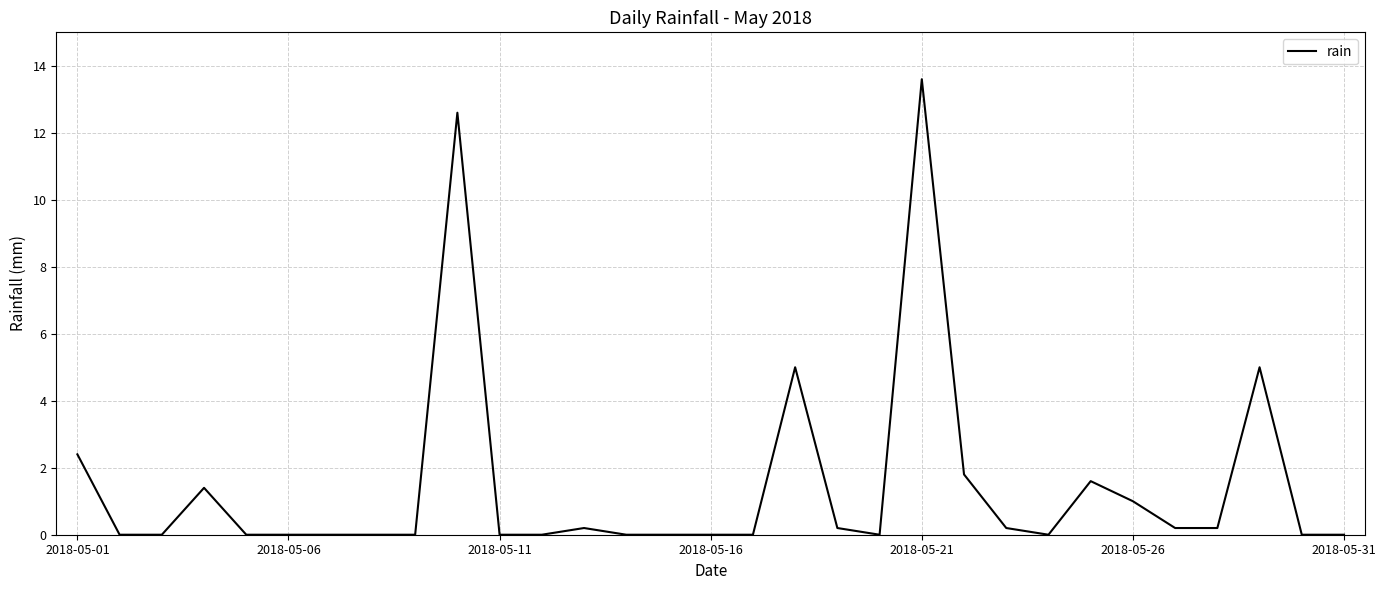

How many categories are shown in the chart?

31